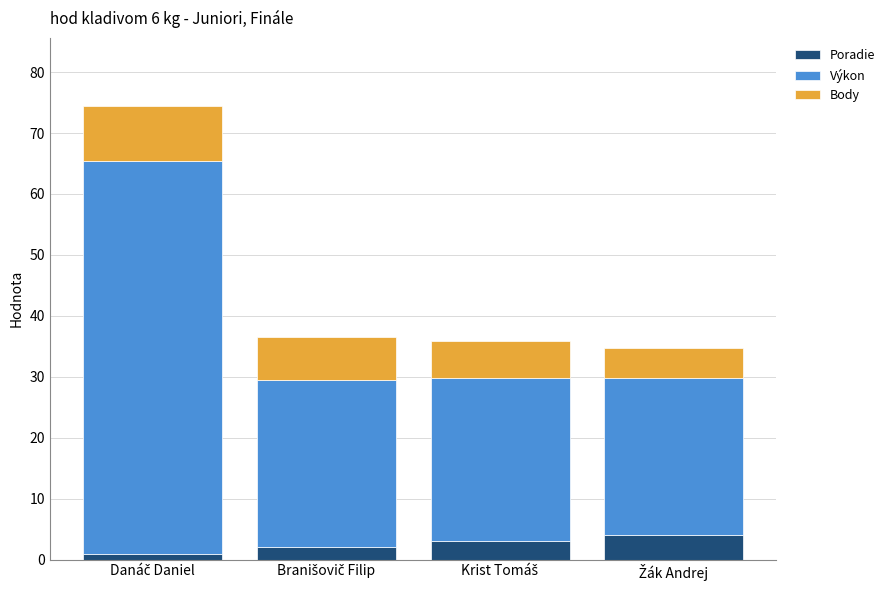

What is the sum of all Poradie values?

10.0